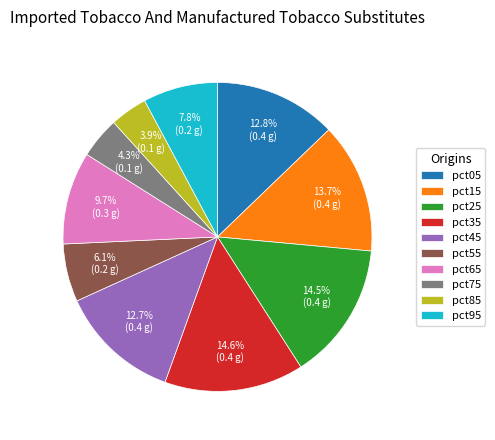

What percentage is NOT represented by pct35?

85.4%